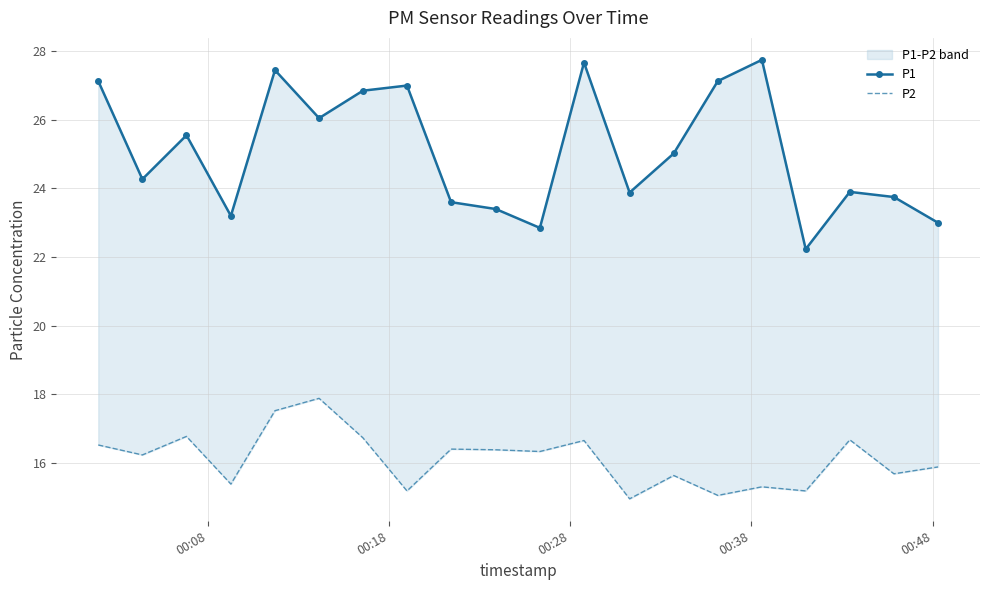

Is the value of P2 at 18 greater than the value of P1 at 00:08?

No